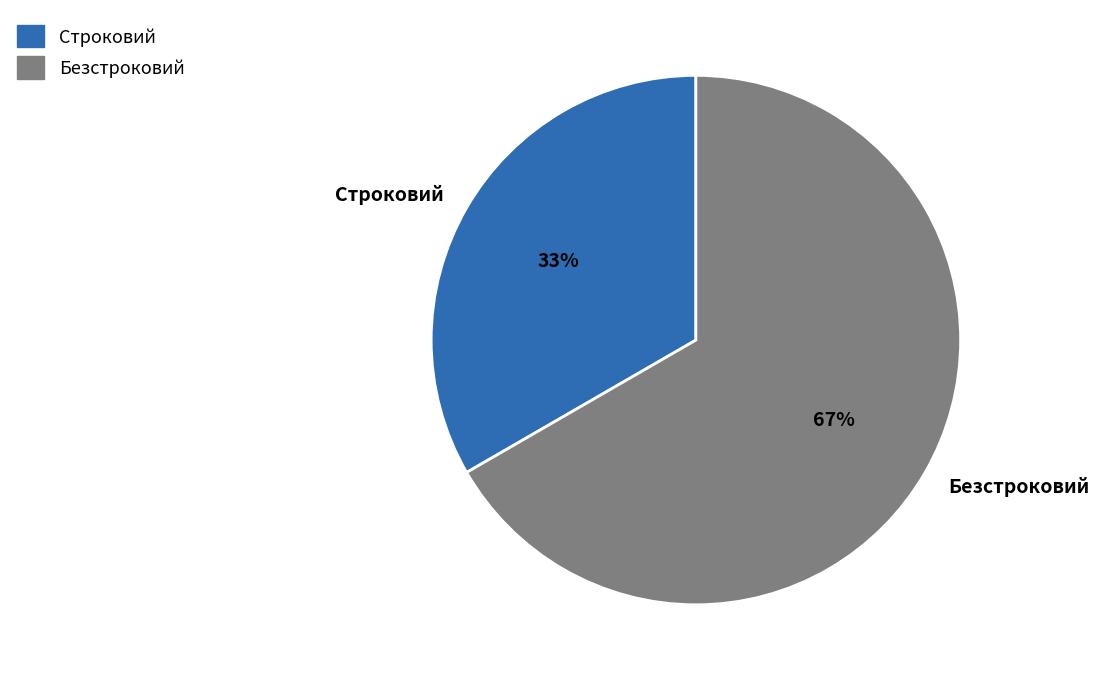

Rank the categories by value from highest to lowest.

Безстроковий, Строковий